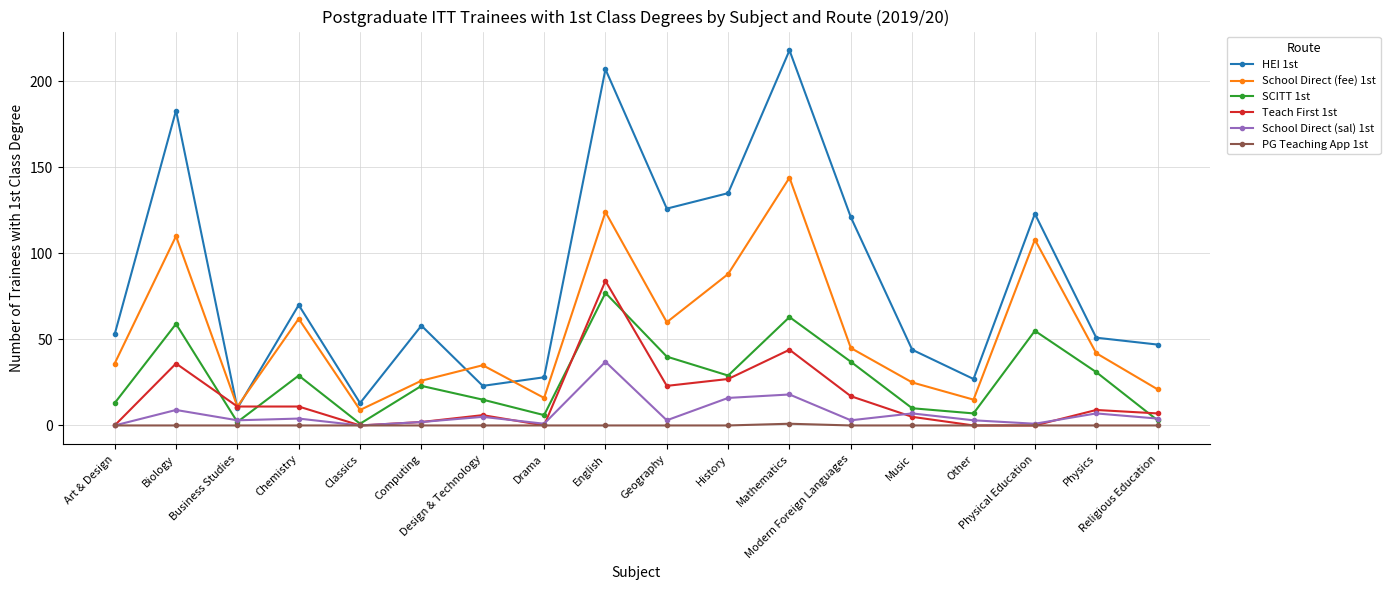

Which series has the largest range (max minus min)?

HEI 1st